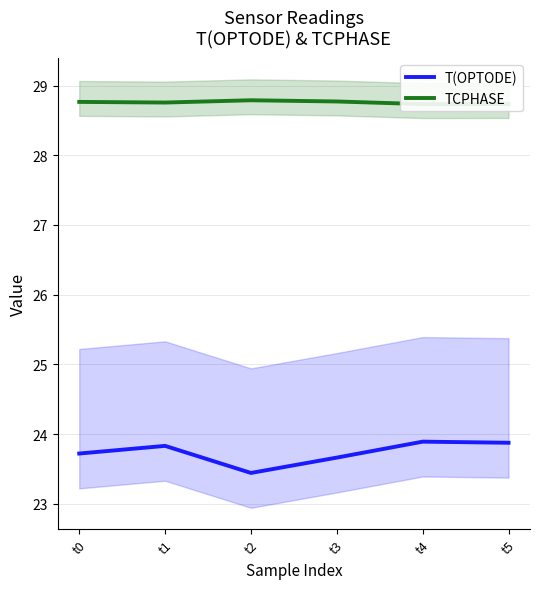

Count the TCPHASE values in the range 28 to 29.

6